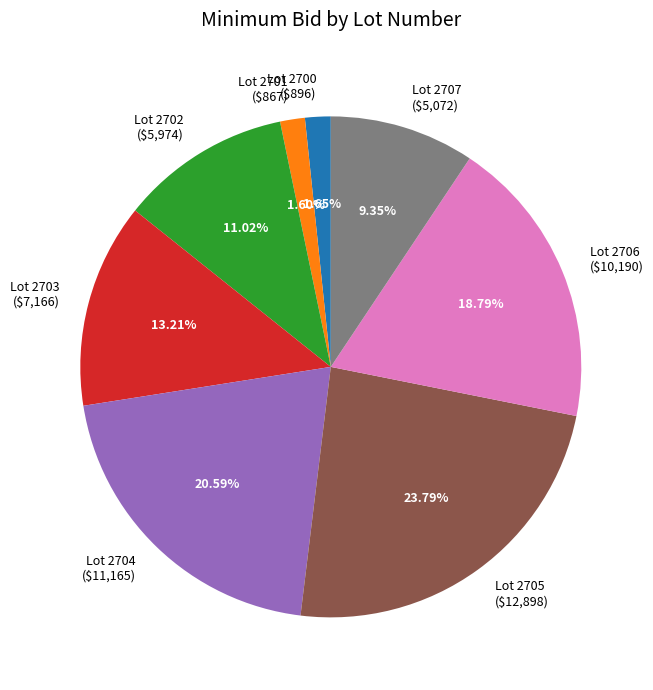

Approximately how many times larger is the value at Lot 2704 compared to Lot 2703?

1.6